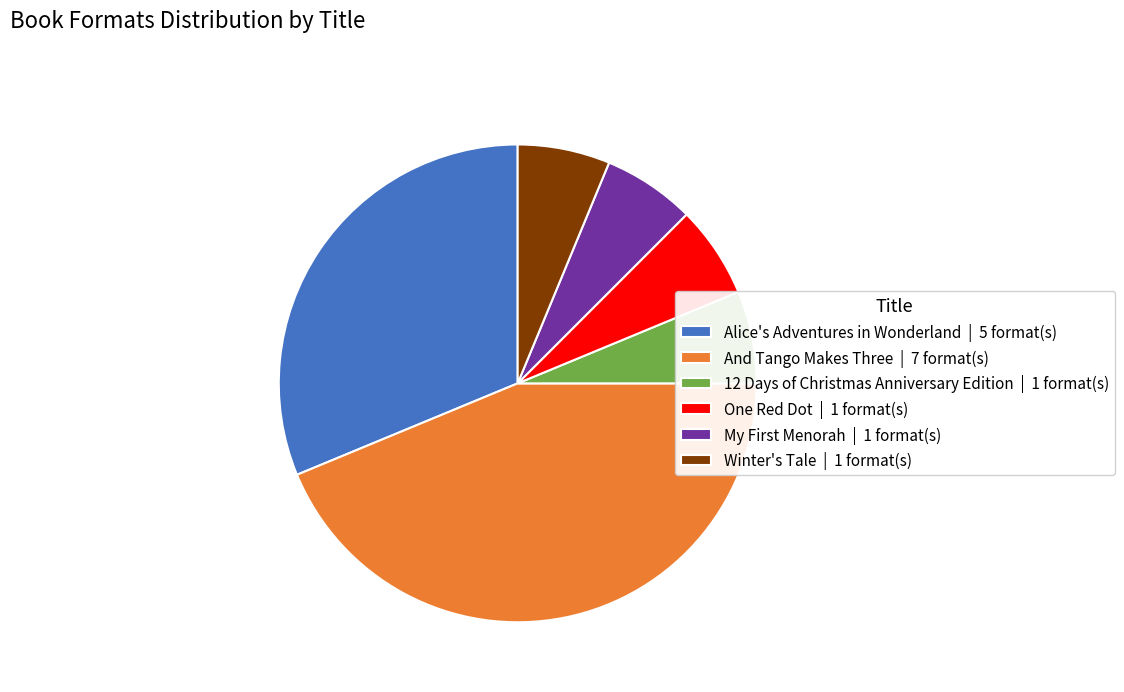

Is there a majority slice in this chart?

No